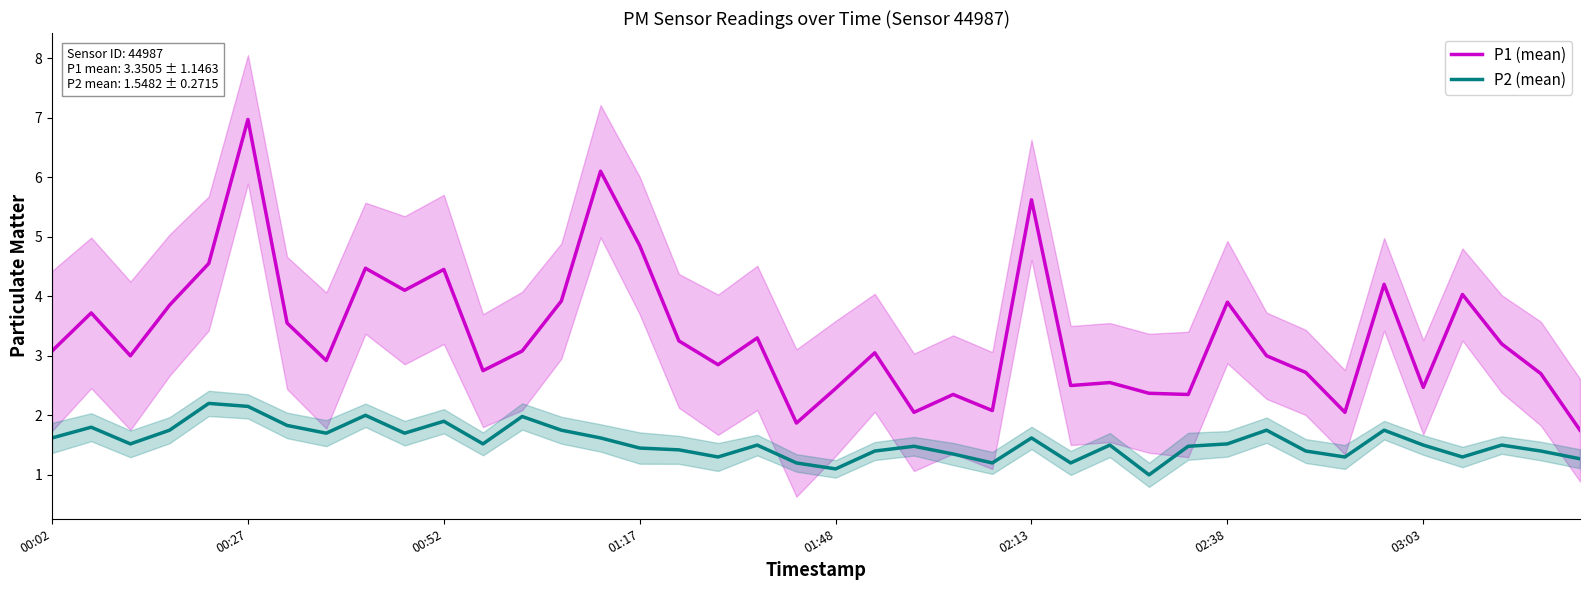

True or false: P2 (mean) has a value of 1.9 at 00:52.

True